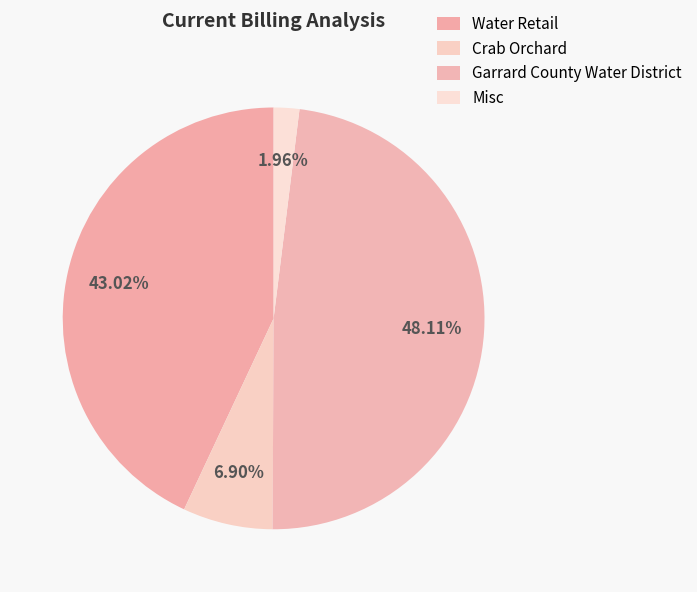

What is the change in value from Crab Orchard to Garrard County Water District?

+731453.4